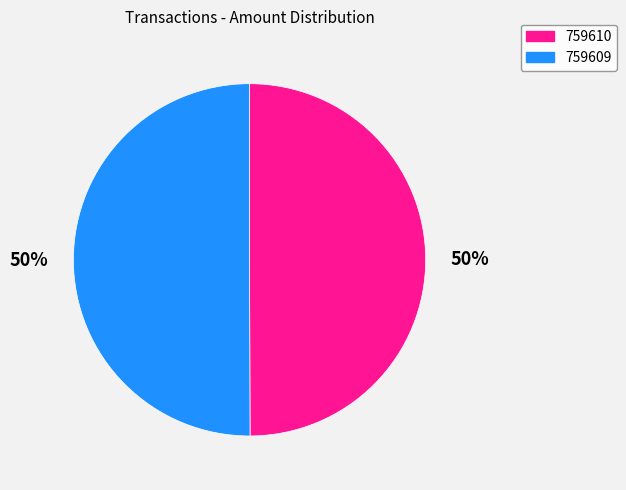

Approximately how many times larger is the value at 759609 compared to 759610?

1.0